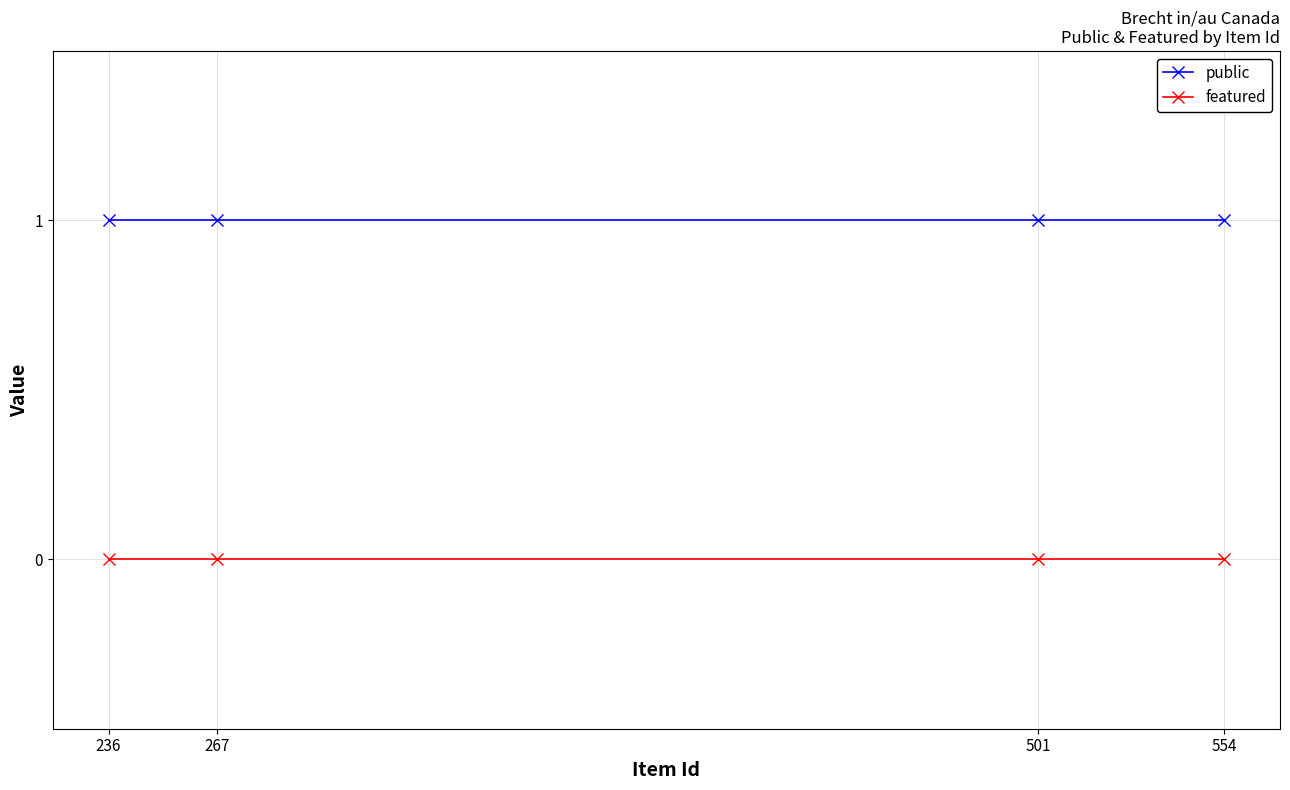

Rank the series by their average value, from highest to lowest.

public, featured